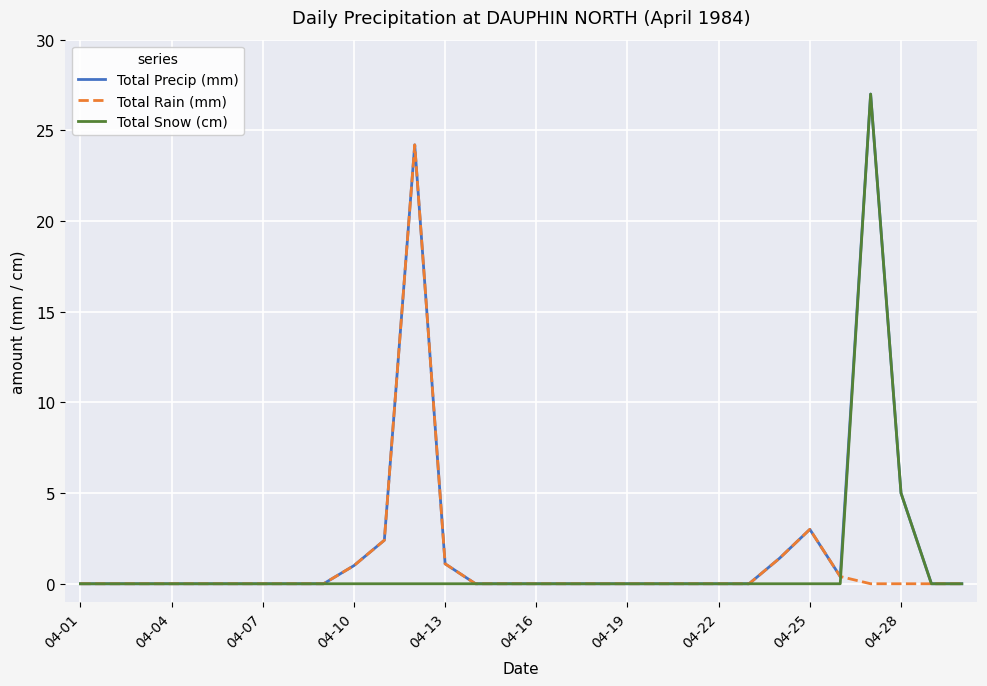

Where is Total Snow (cm) nearest to the value 13?

04-28